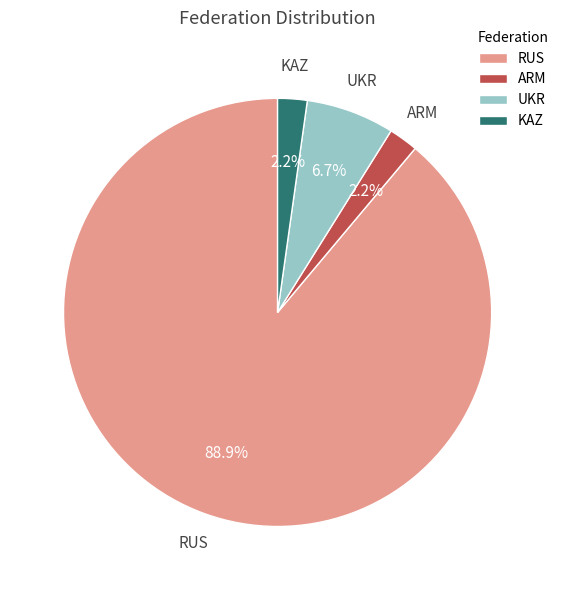

Does KAZ represent more than half of the total?

No